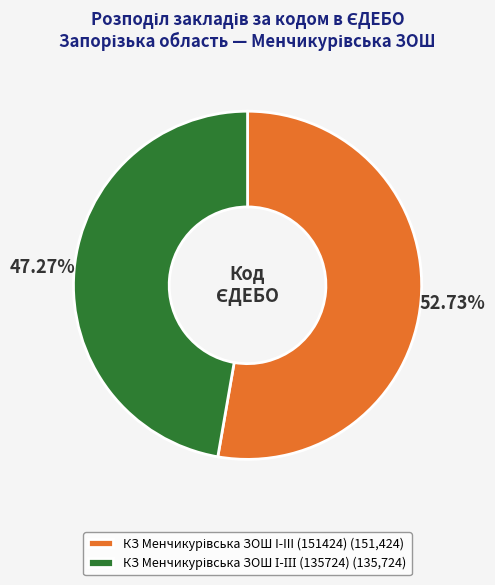

Is there a majority slice in this chart?

Yes